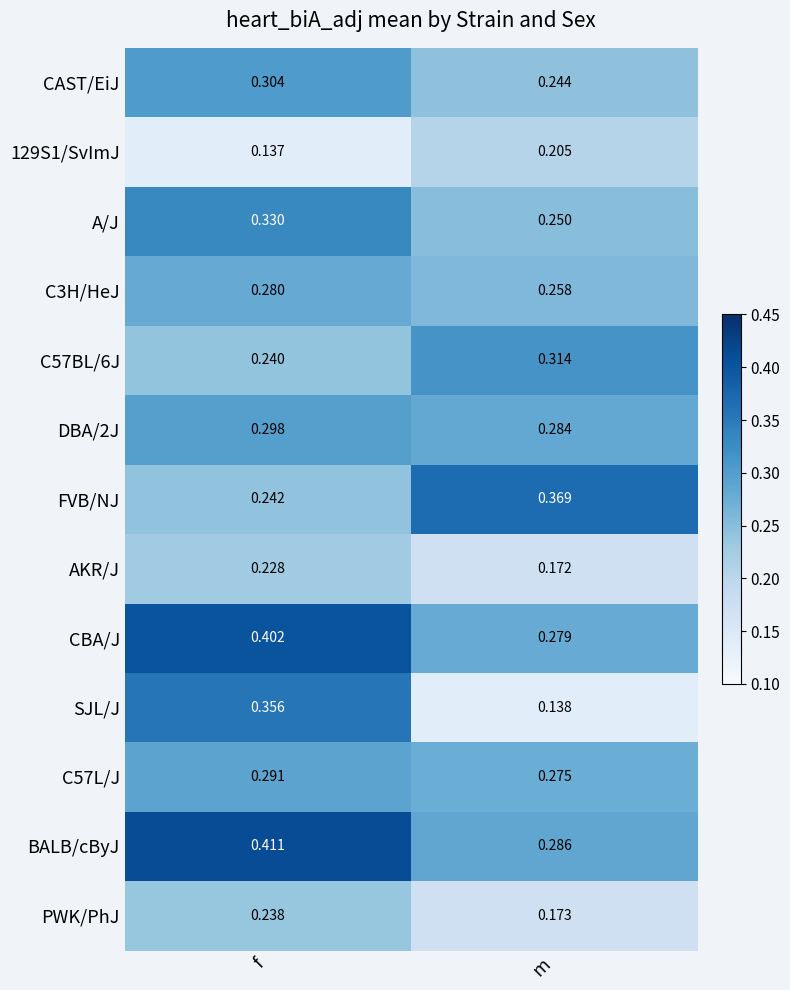

Which category has the lowest value across all series?

f